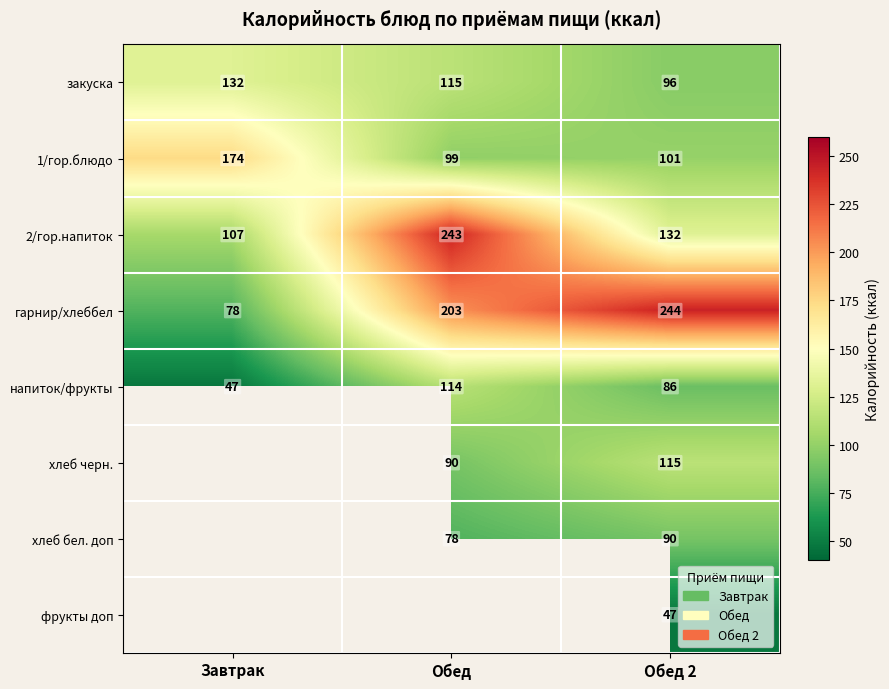

How many data points in 1/гор.блюдо are less than 101?

1